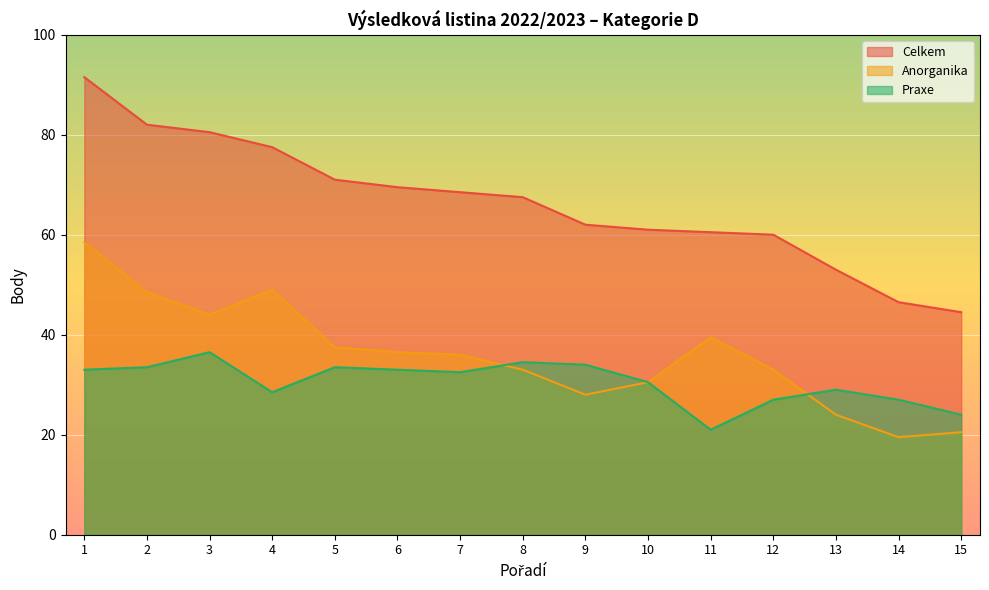

Rank the series by their maximum value, from highest to lowest.

Celkem, Anorganika, Praxe